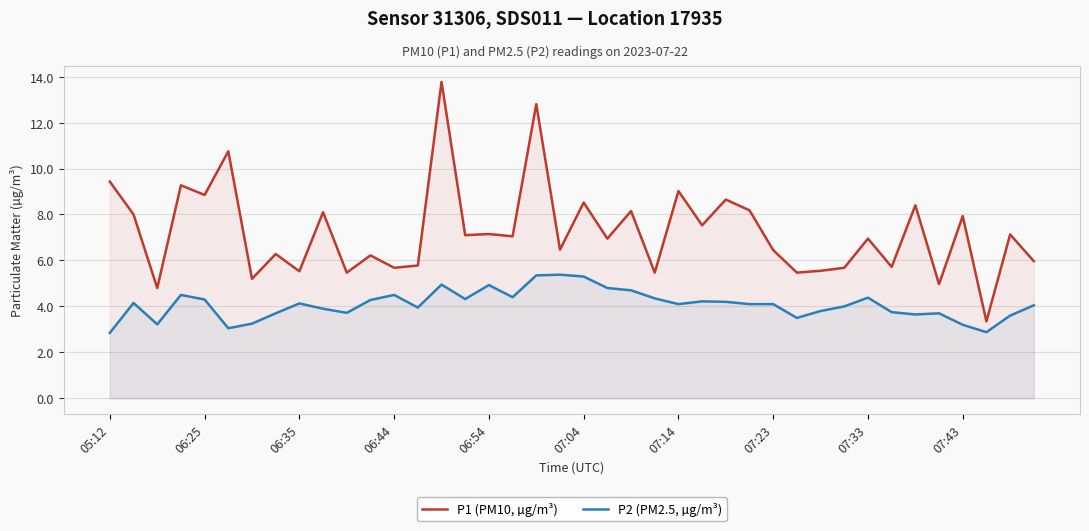

How many interior local valleys does the P2 (PM2.5, µg/m³) series have?

10